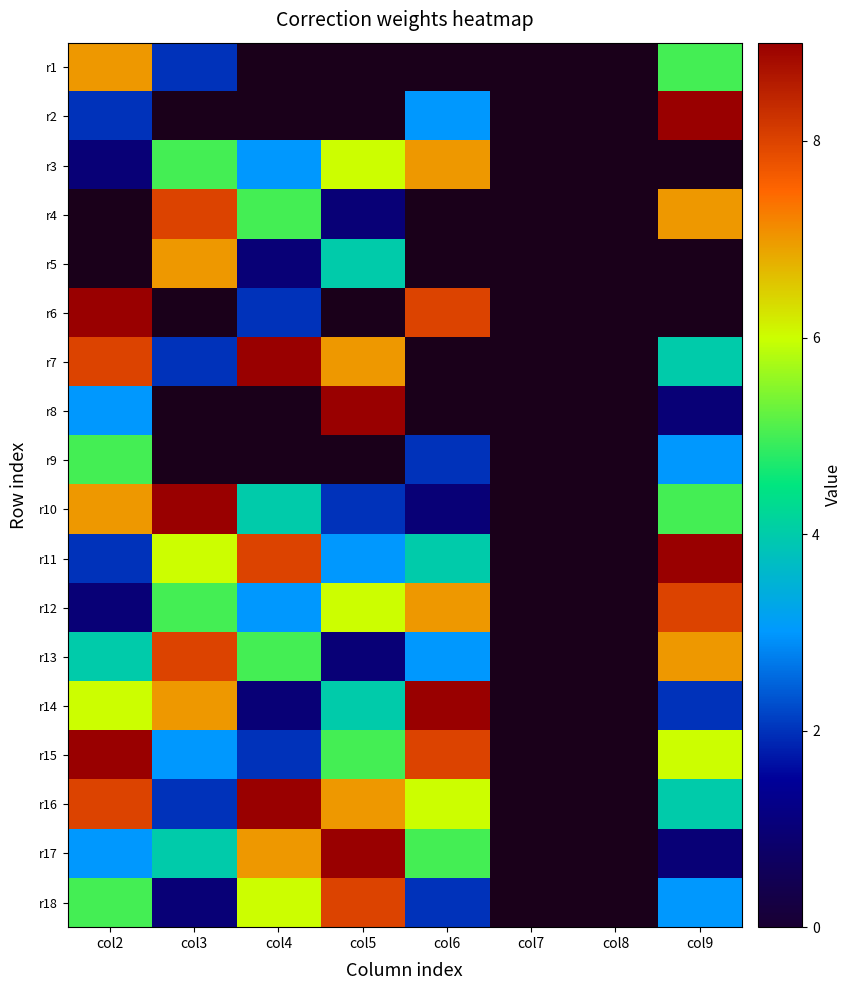

Rank the series by their maximum value, from lowest to highest.

r1, r3, r2, r4, r5, r9, r12, r13, r18, r6, r7, r8, r10, r11, r14, r15, r16, r17